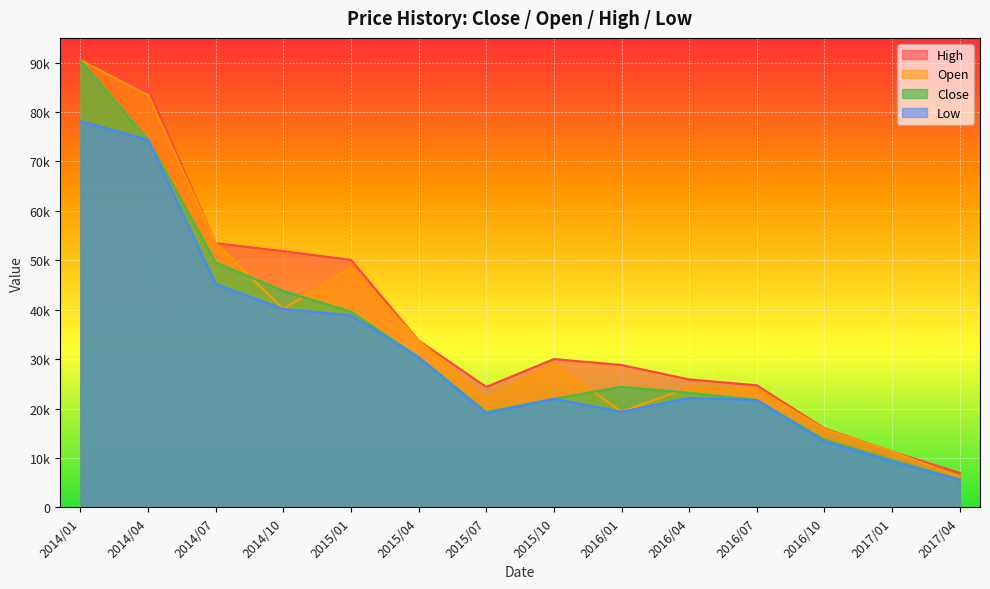

True or false: Open and High intersect in this chart.

False